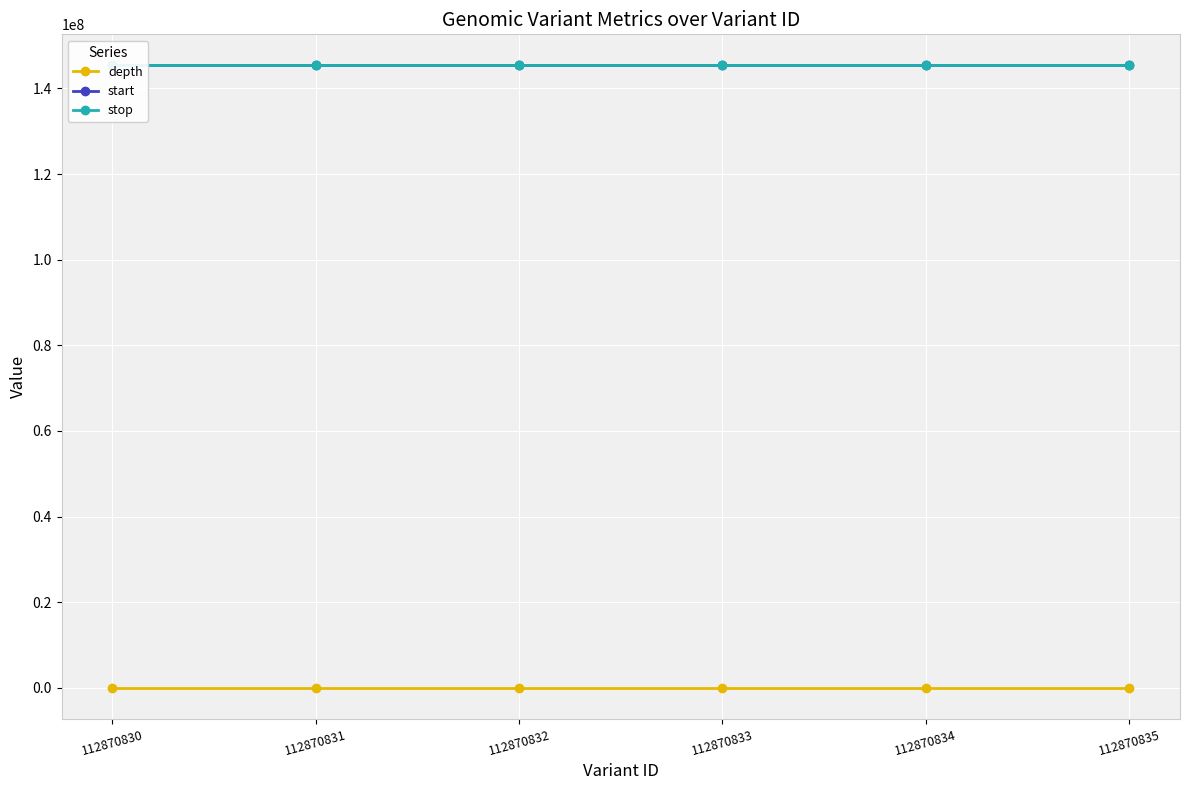

The depth series shows 13 at 112870833. True or false?

False